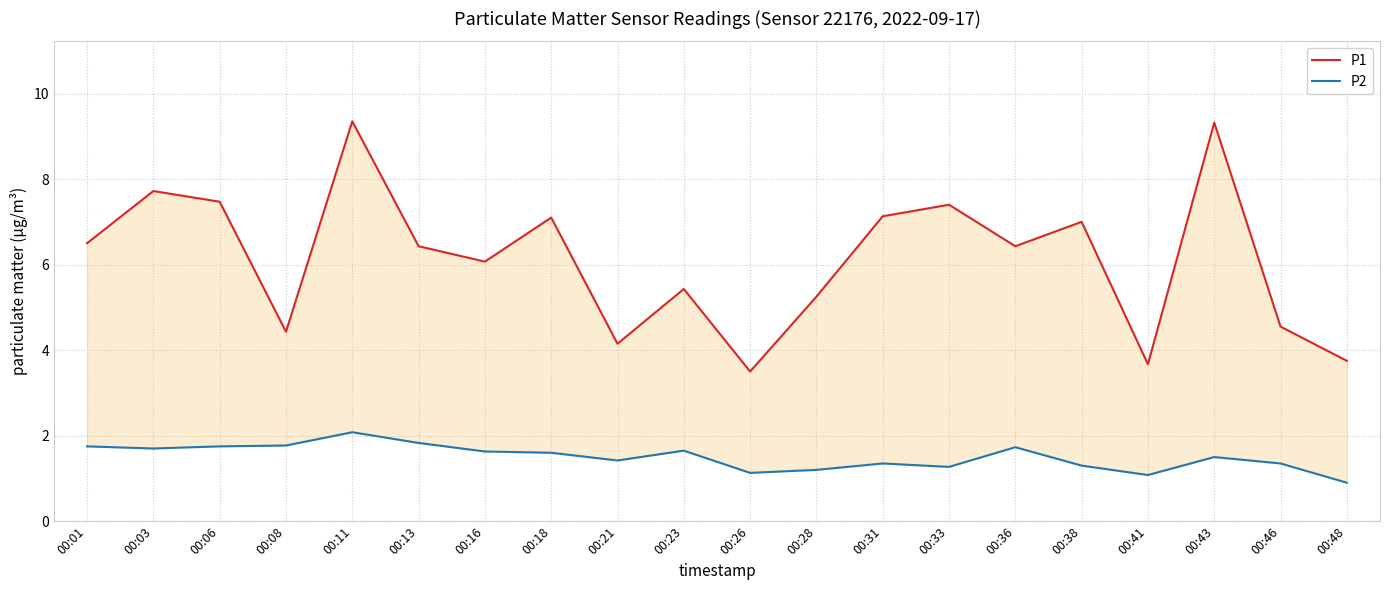

Is this an area chart (filled region under the line)?

No